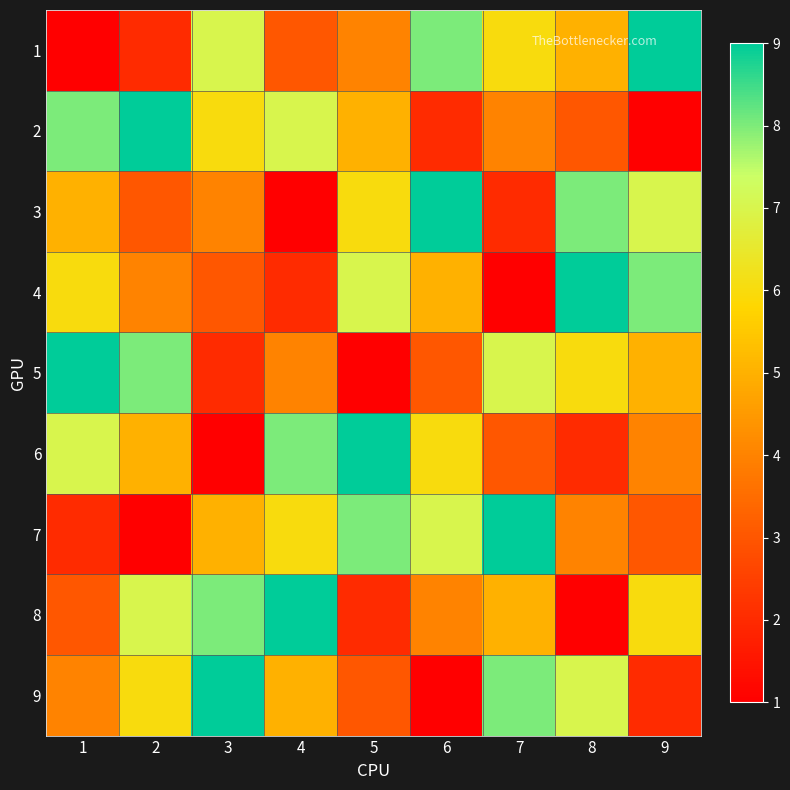

At how many categories does at least one series exceed 8?

9